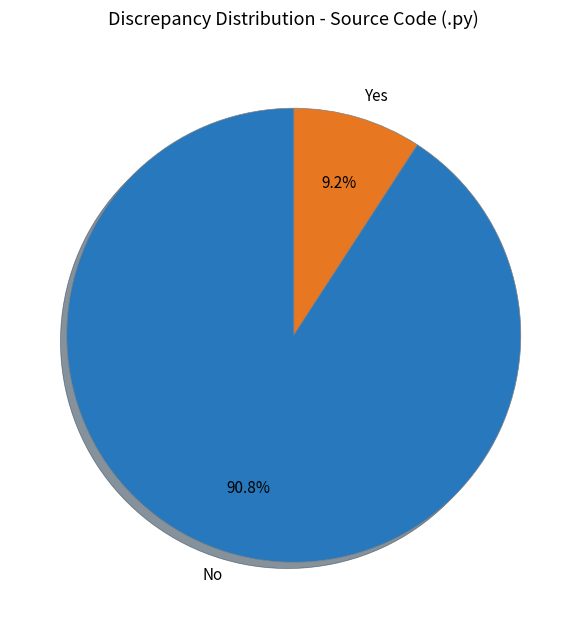

Count the number of slices in the pie.

2